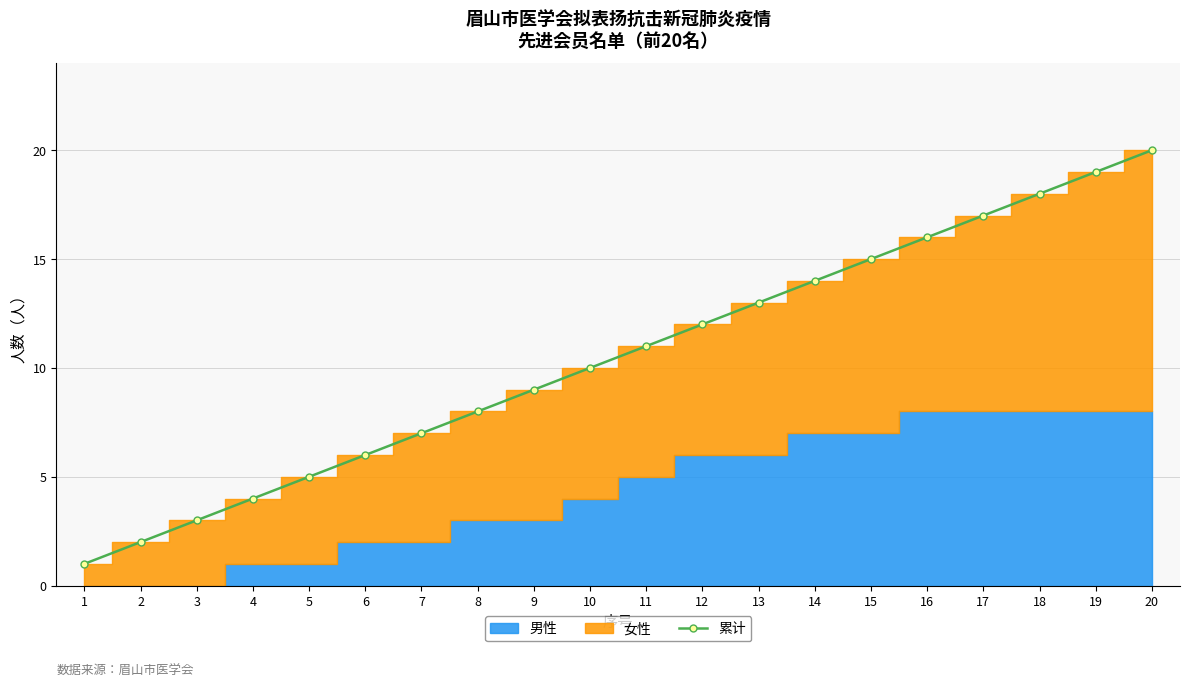

Does the chart display data point markers on the line(s)?

Yes